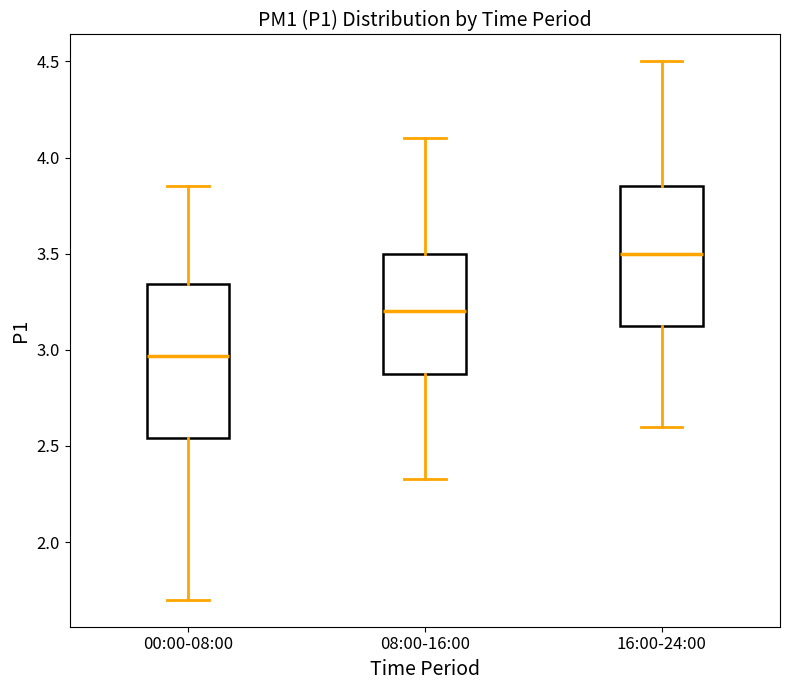

Reading left to right, transcribe this box plot: for each box, give where its median line is, the range the box spans, and where its two whiskers end, as read against the y-axis. The values are not printed on the chart, so give them approximately, as read against the axis.

00:00-08:00: median 2.95, box 2.55 to 3.35, whiskers 1.70 to 3.85
08:00-16:00: median 3.20, box 2.90 to 3.50, whiskers 2.35 to 4.10
16:00-24:00: median 3.50, box 3.15 to 3.85, whiskers 2.60 to 4.50